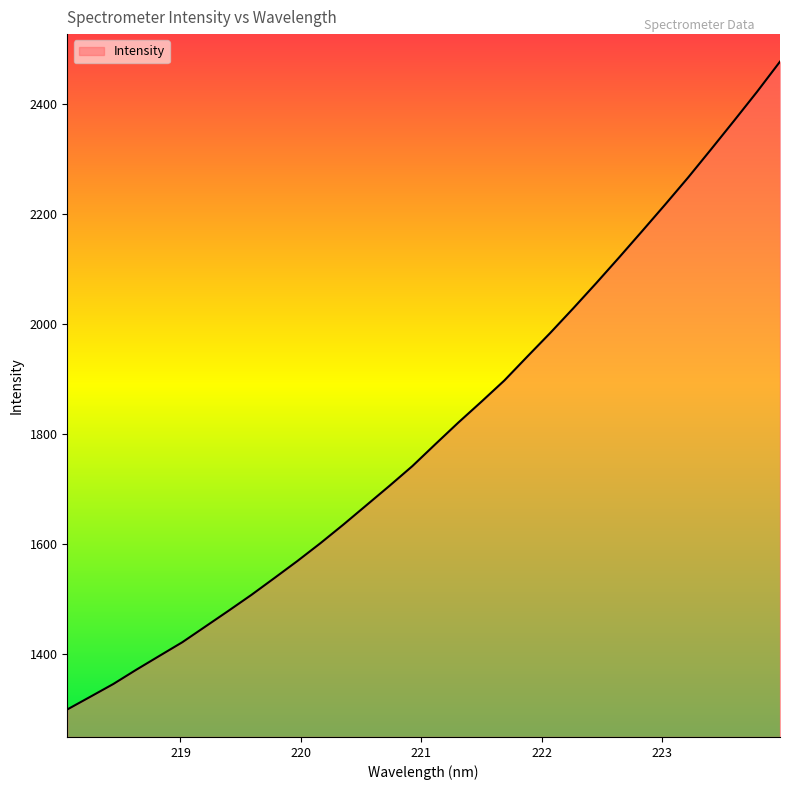

Does the chart display data point markers on the line(s)?

No